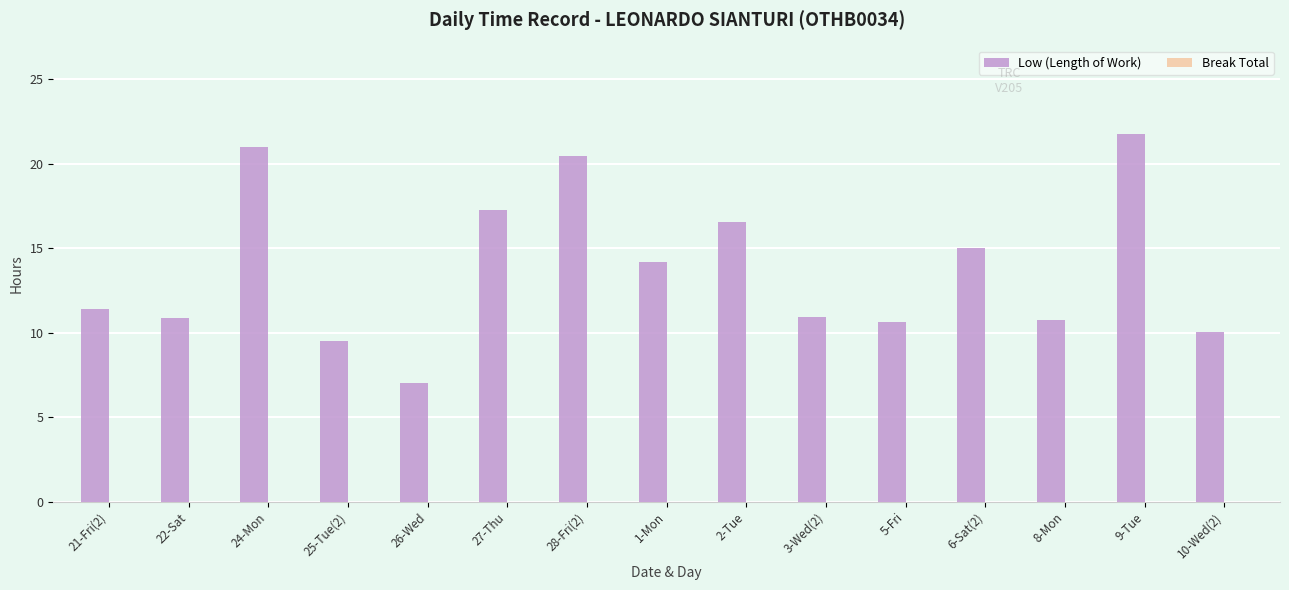

What is the label of the 7th bar from the left?

28-Fri(2)